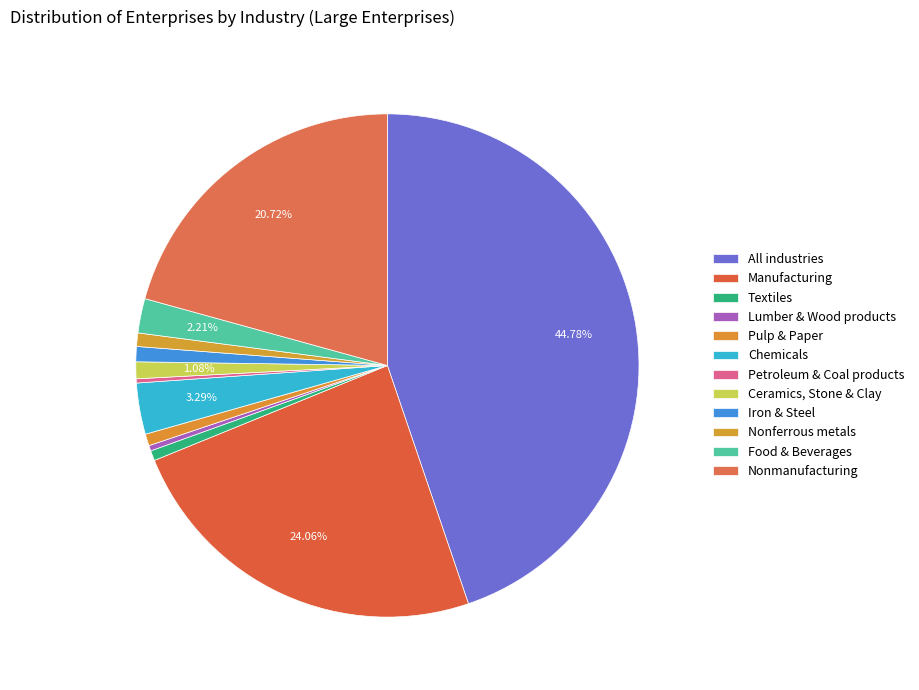

How many slices are in this pie chart?

12